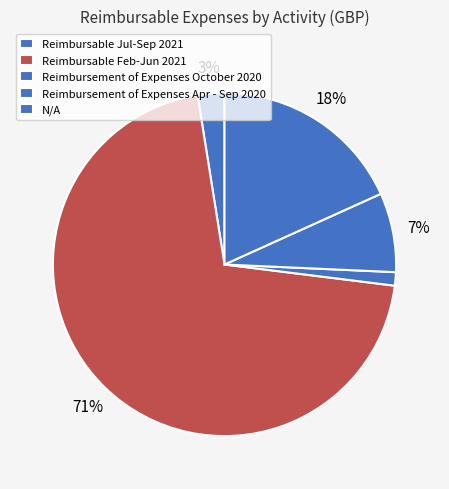

Approximately how many times larger is the value at N/A compared to Reimbursement of Expenses Apr - Sep 2020?

2.4